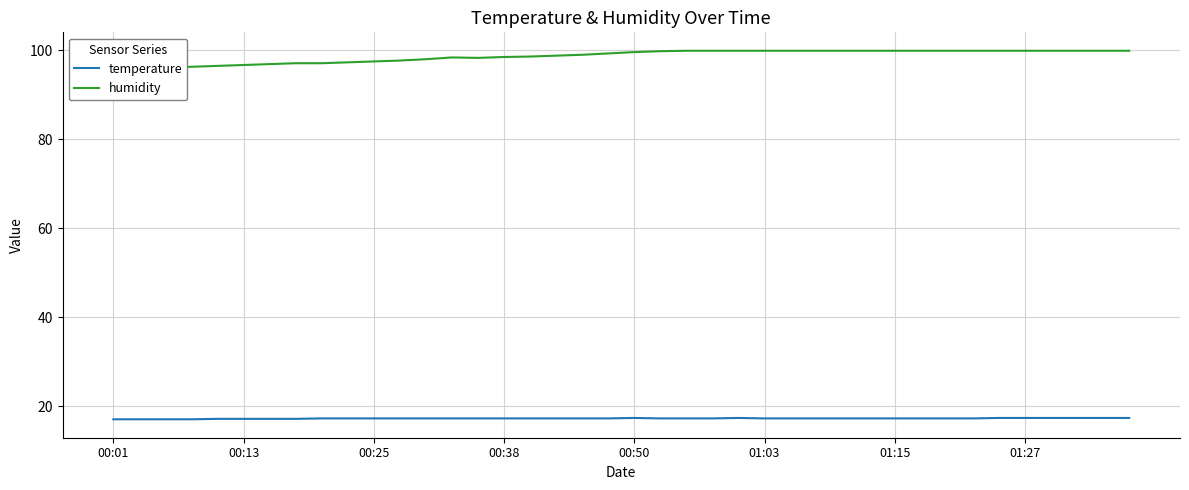

How many temperature values are between 17 and 18?

40